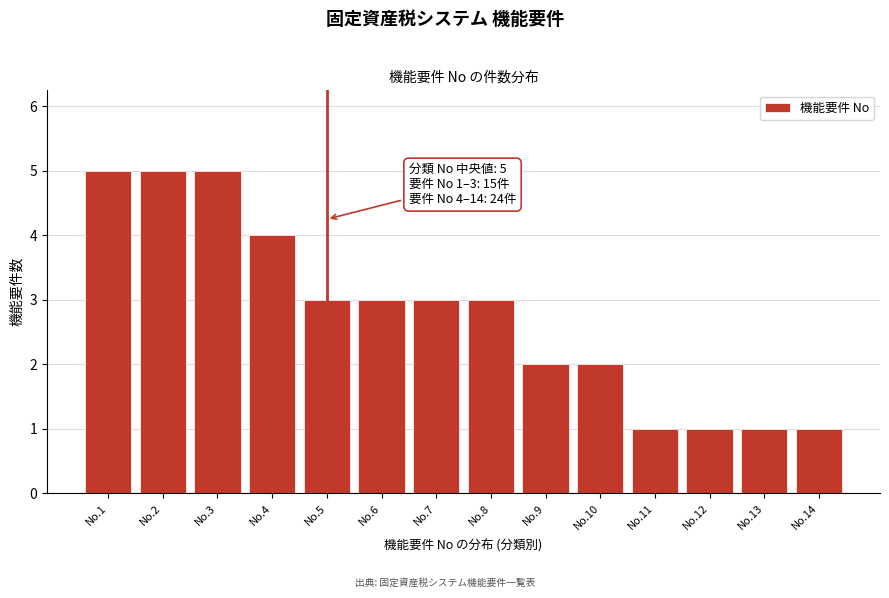

Reading left to right, extract all data points from this chart.

5	5	5	4	3	3	3	3	2	2	1	1	1	1